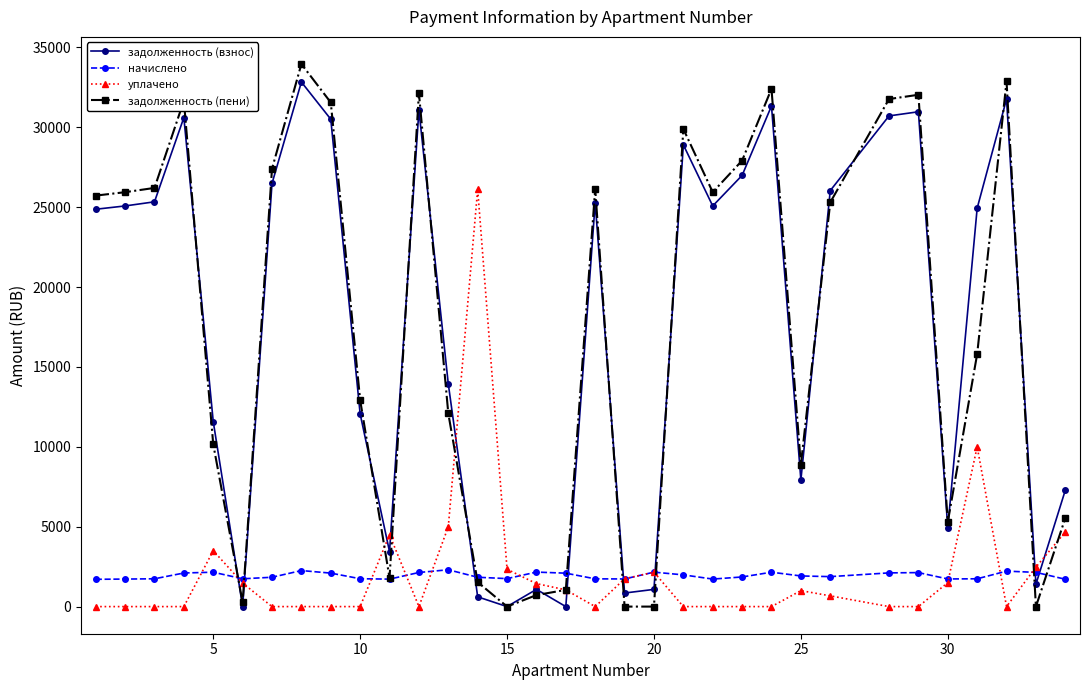

What is the value of the начислено point at the 15th from the left?

1751.2